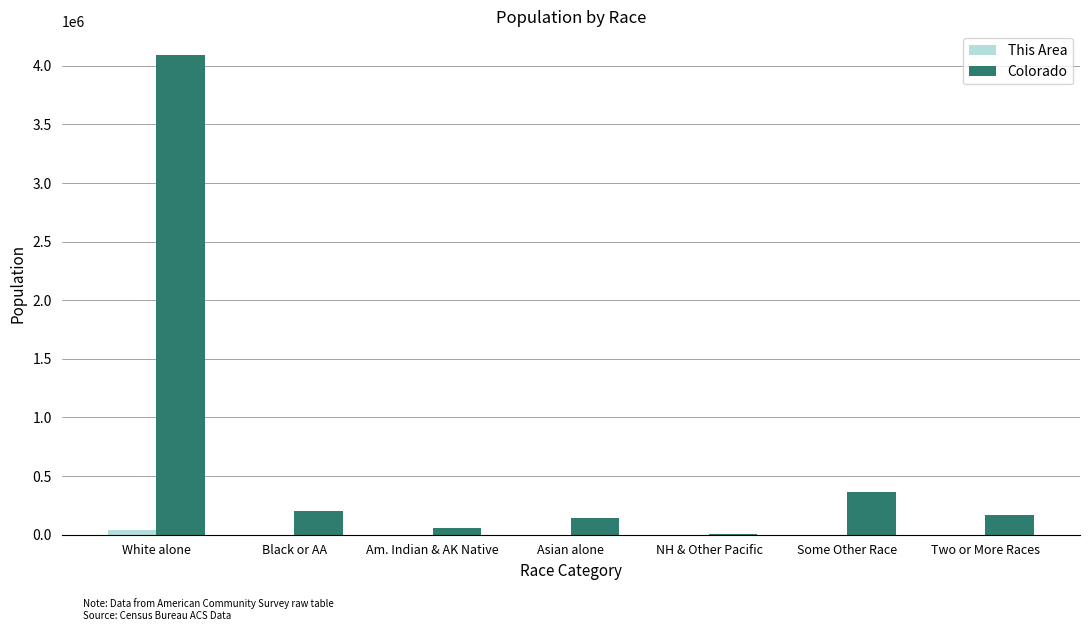

The value of Colorado at Some Other Race is 364140. True or false?

True